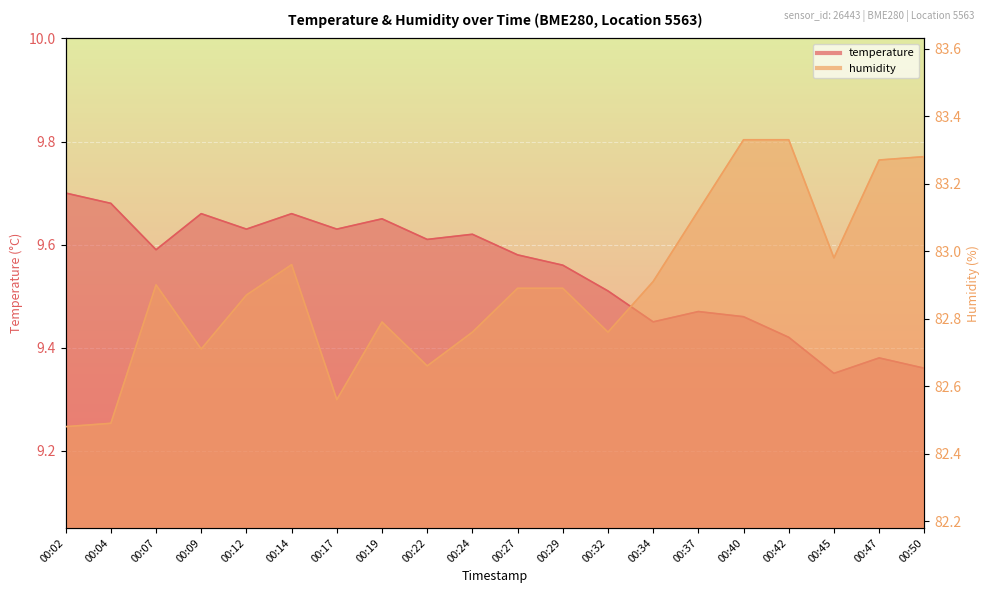

What value does the temperature series have at 00:32?

9.5